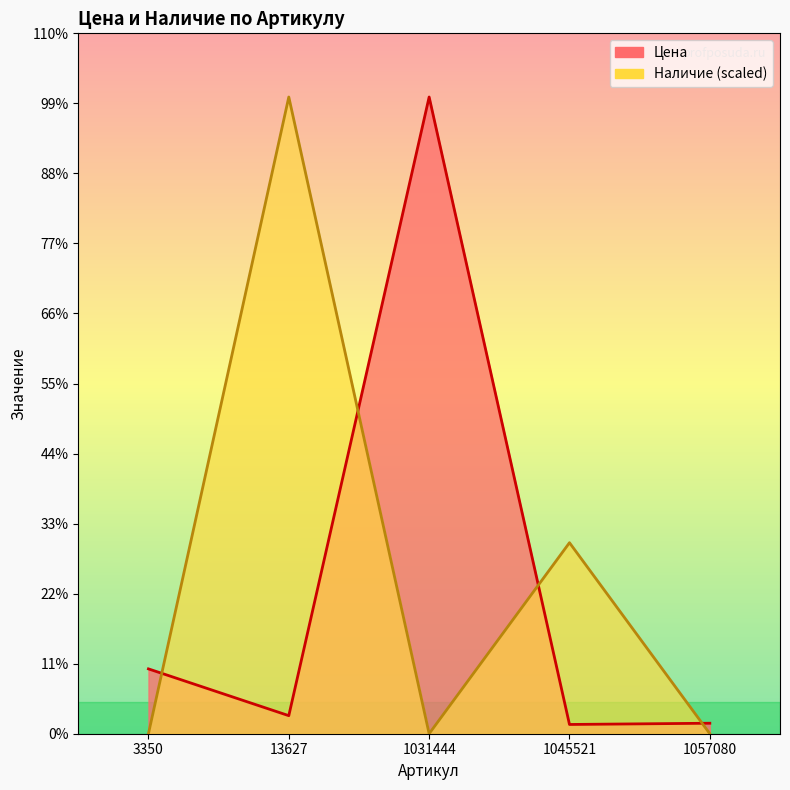

At which label does Цена first exceed 334?

3350